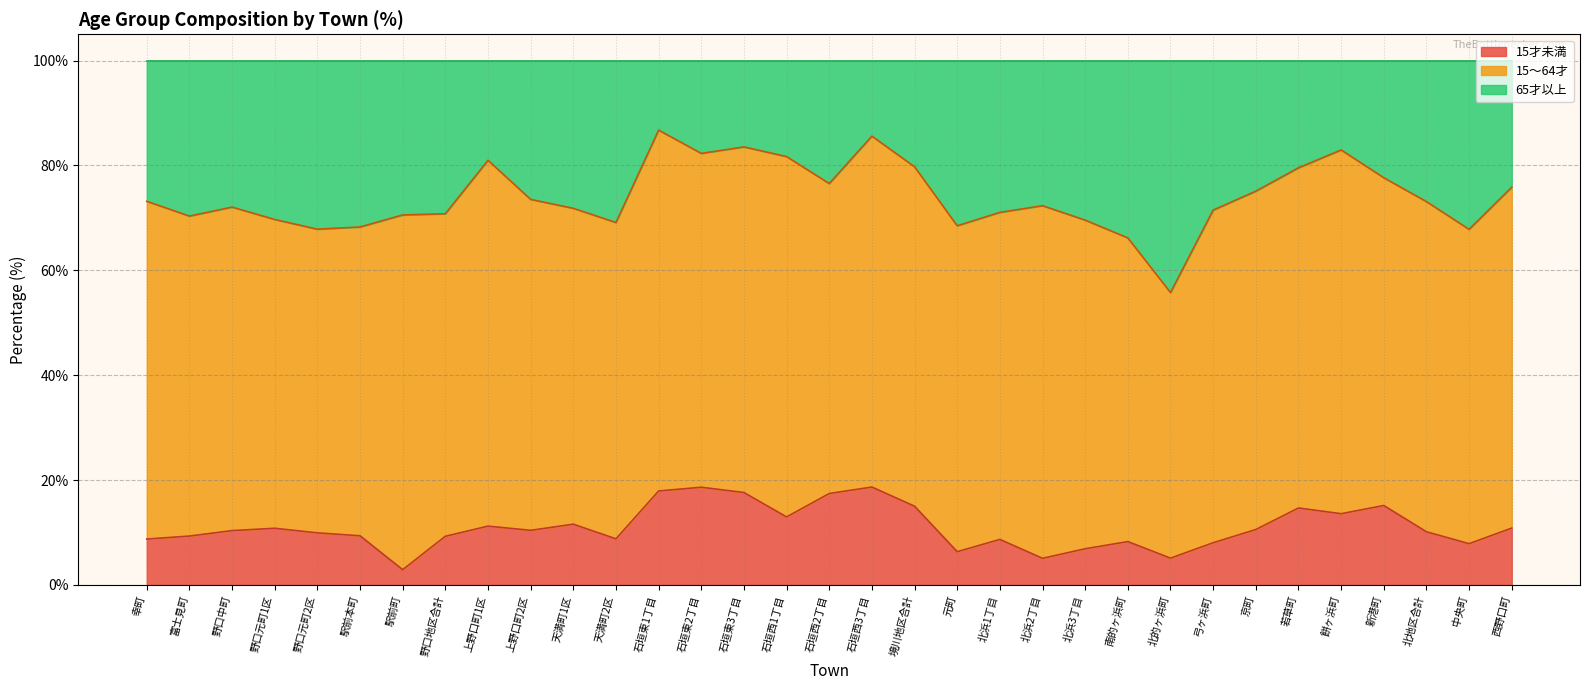

What is the total value across all series at 新港町?

100.0